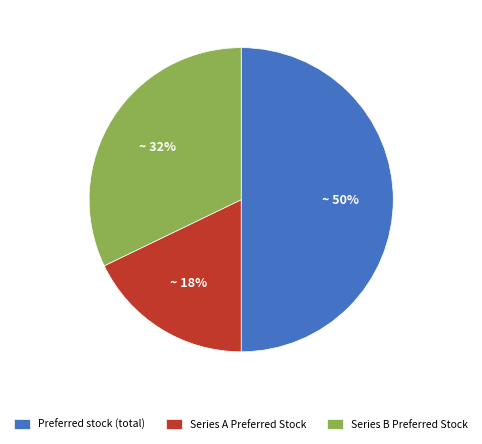

What percentage is the Series B Preferred Stock slice, to the nearest percent?

32%